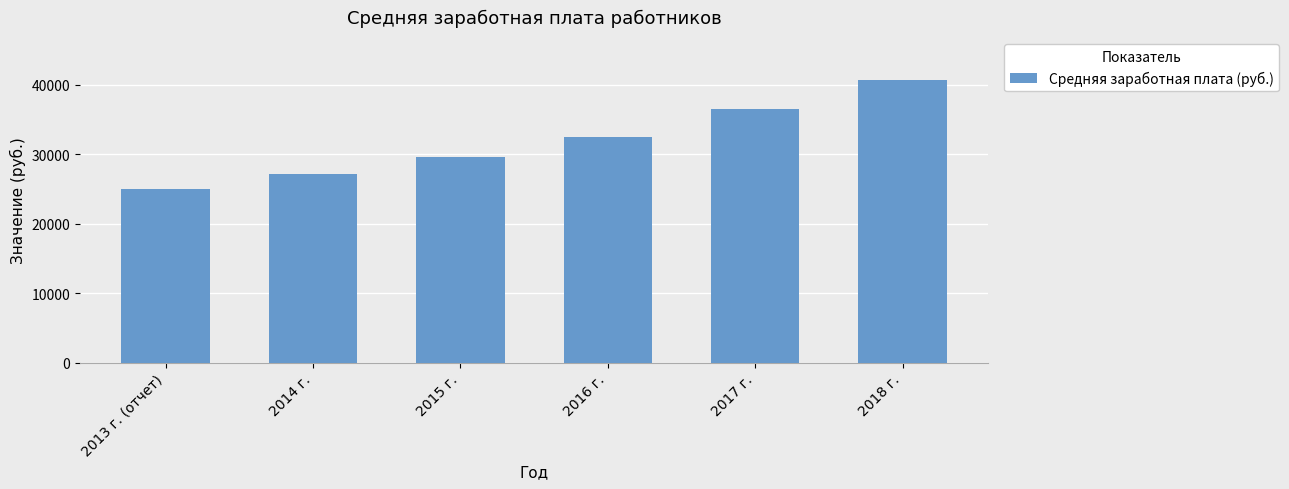

List the labels in order of value, largest first.

2018 г., 2017 г., 2016 г., 2015 г., 2014 г., 2013 г. (отчет)